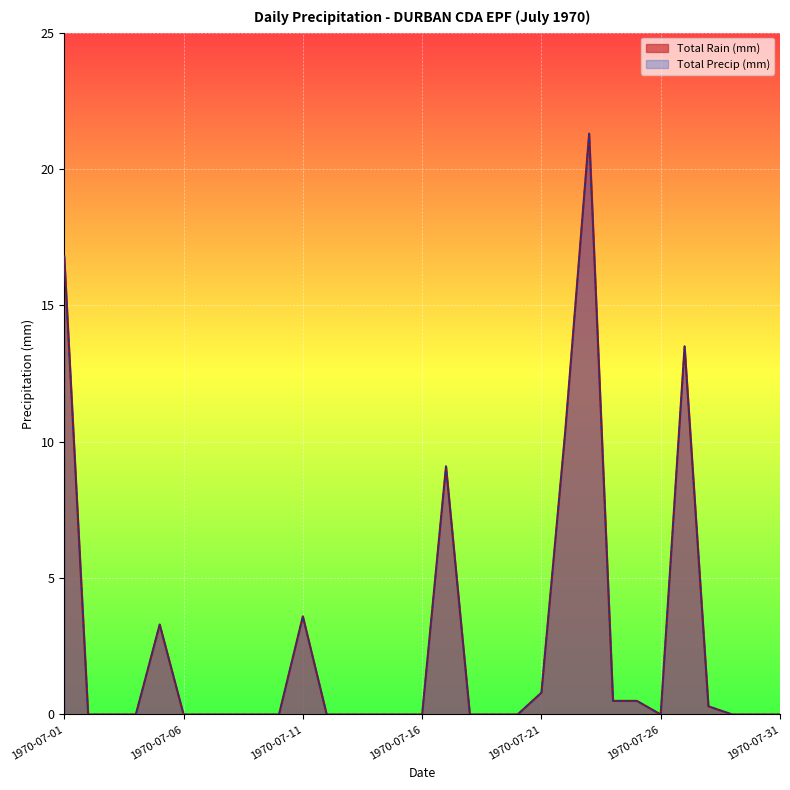

True or false: Total Rain (mm) and Total Precip (mm) cross at least once.

False